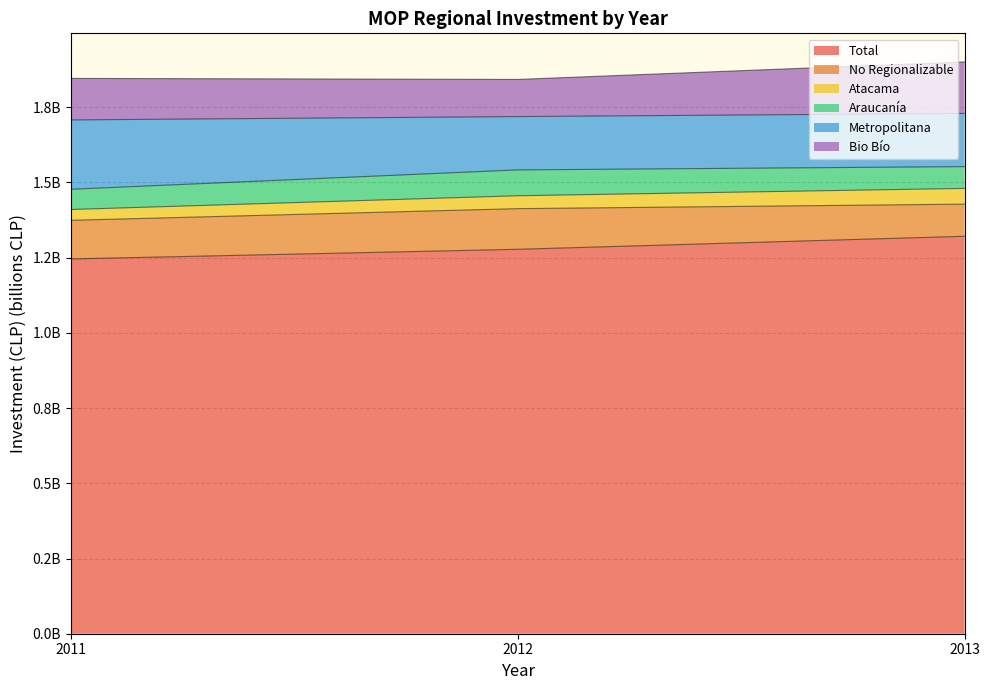

Which series has the widest spread of values?

Total